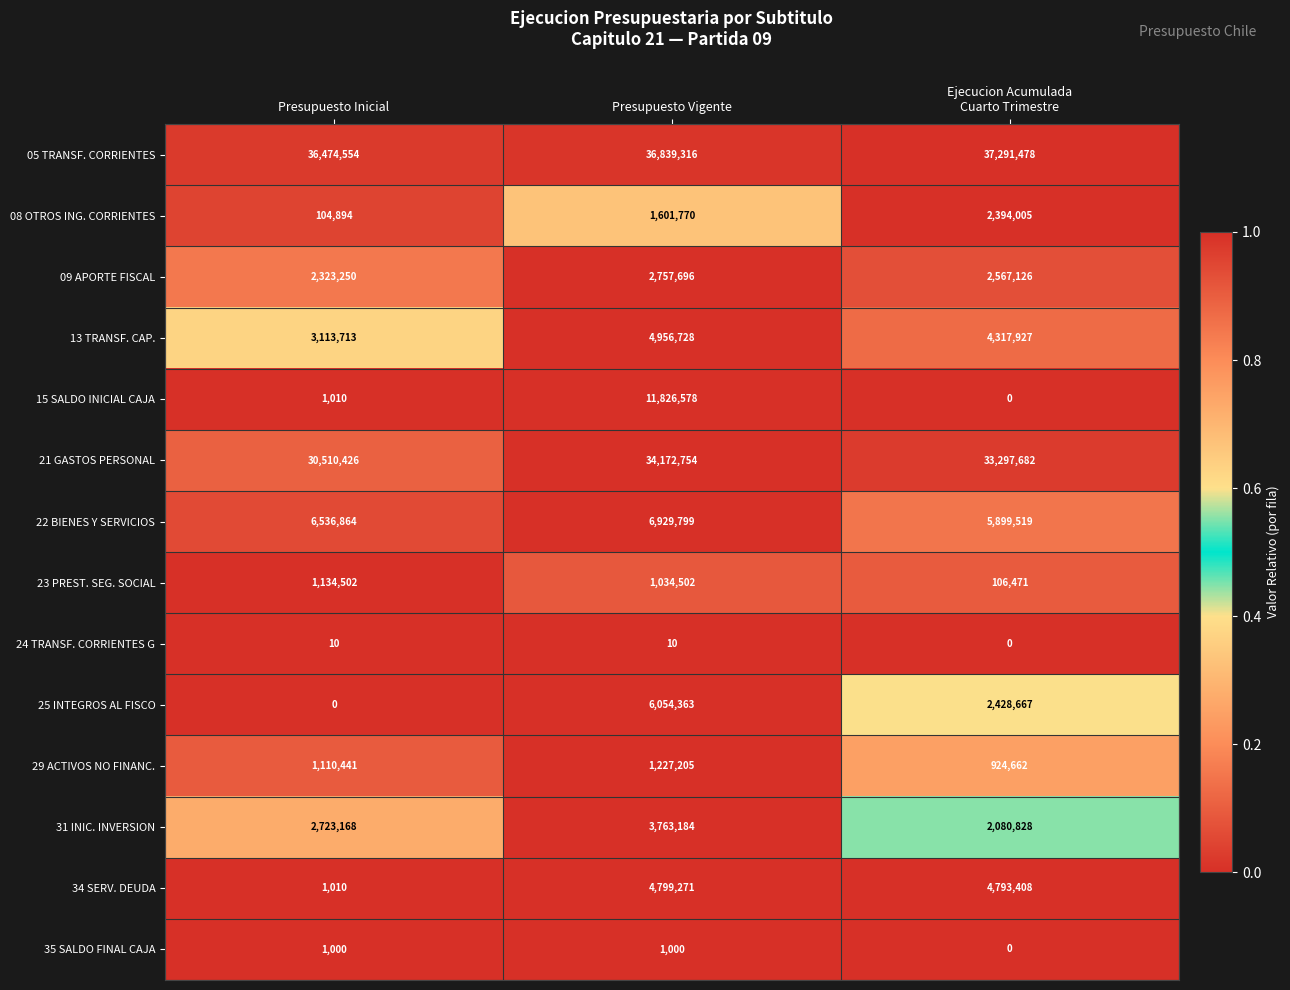

What is the greatest value displayed?

37291478